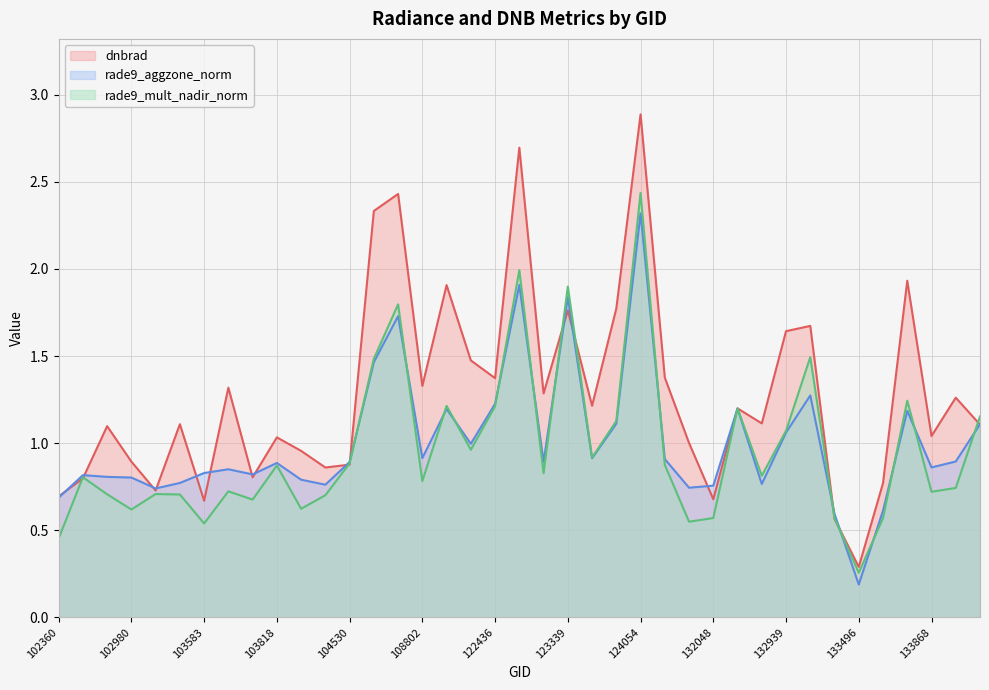

How many data points does each series have?

39